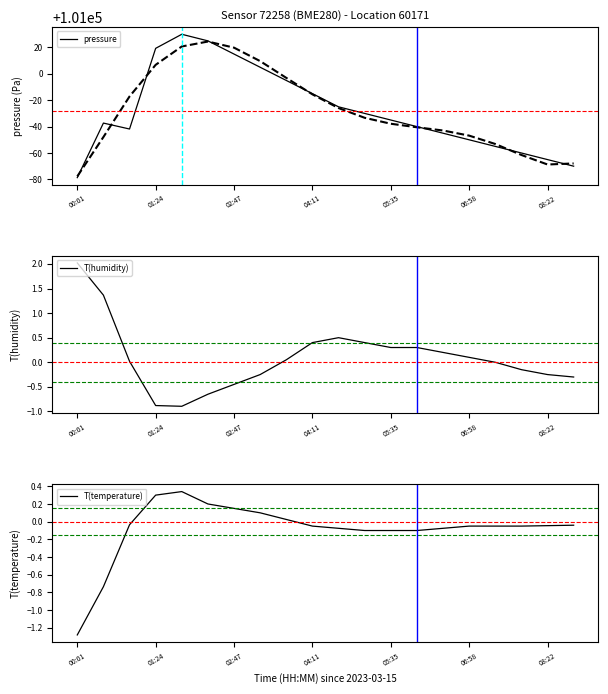

List the series in order of their peak value, highest first.

pressure, T(humidity), T(temperature)